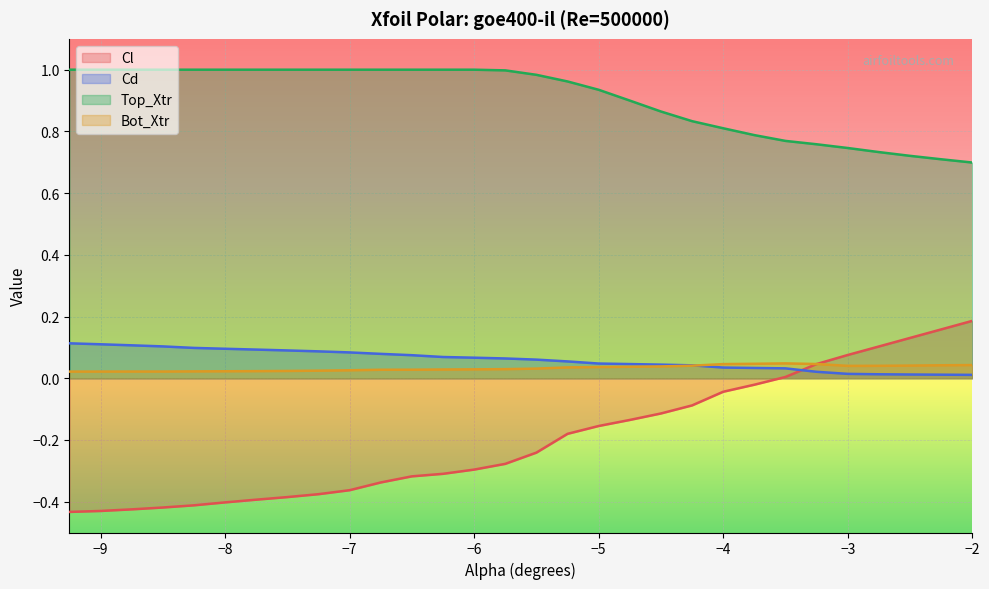

How many lines are shown in the chart?

4